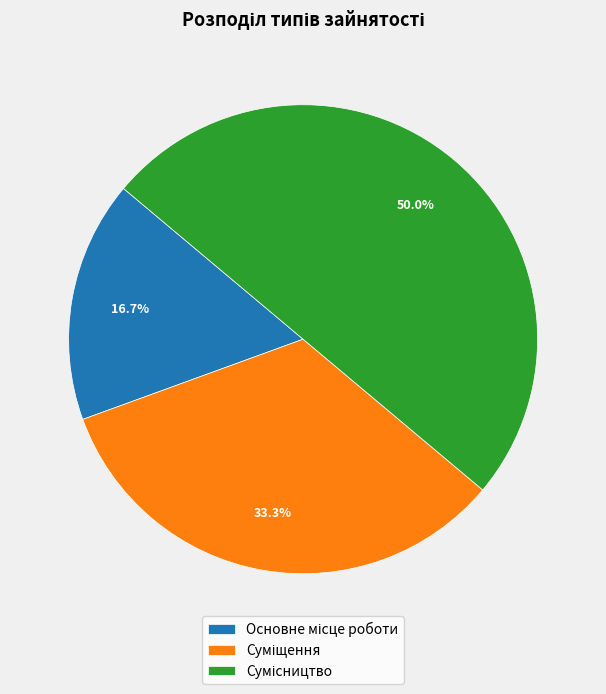

Count the number of slices in the pie.

3